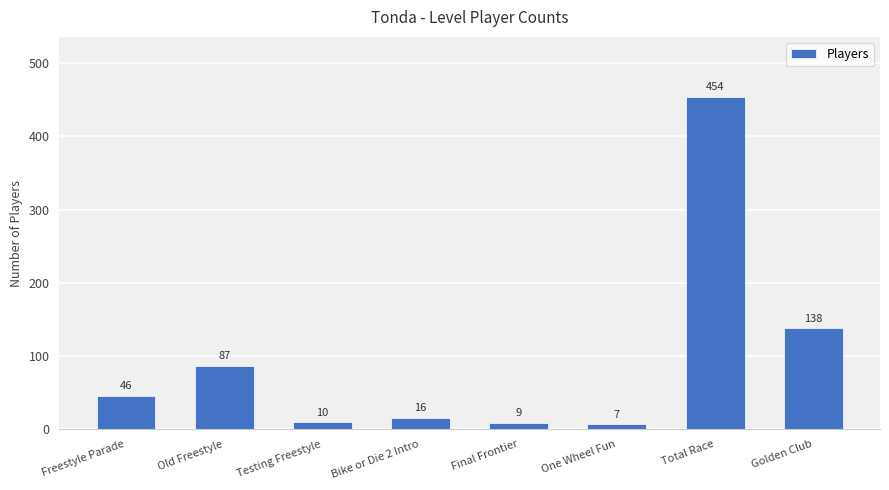

The value at Freestyle Parade is 46. True or false?

True